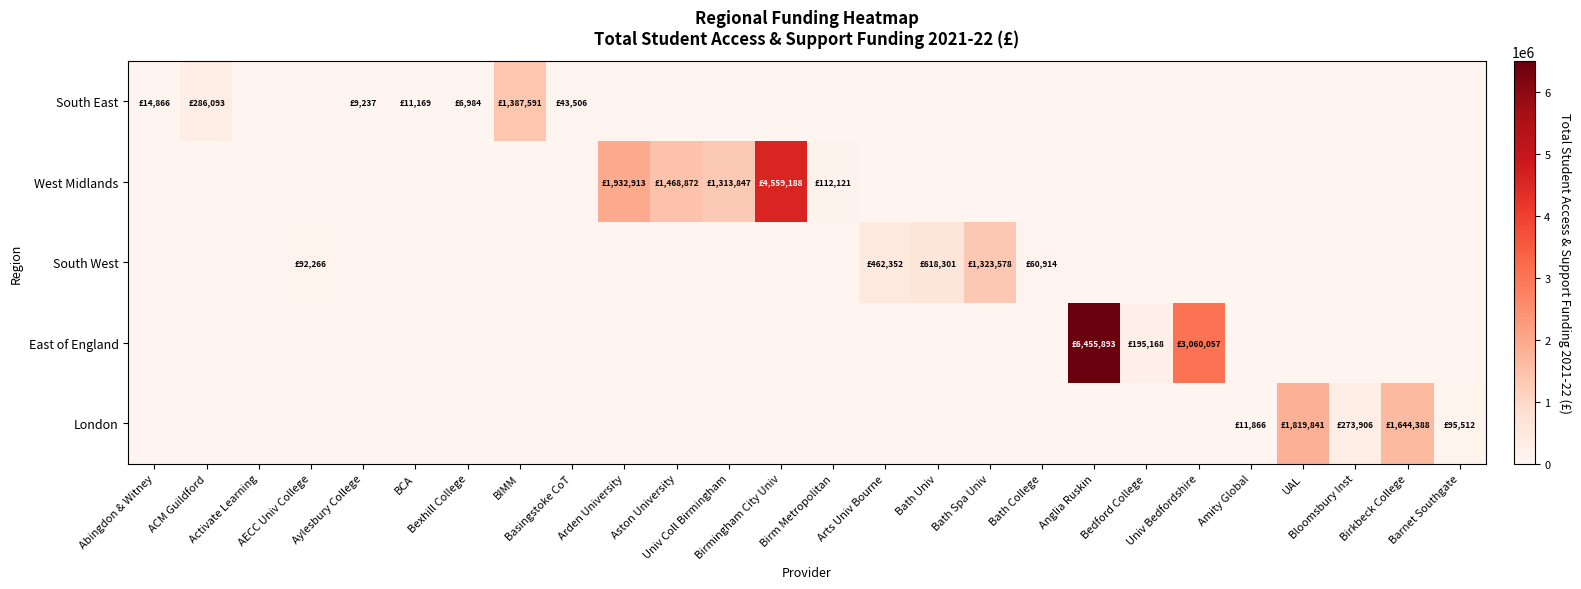

What is the total value across all series at Aylesbury College?

9237